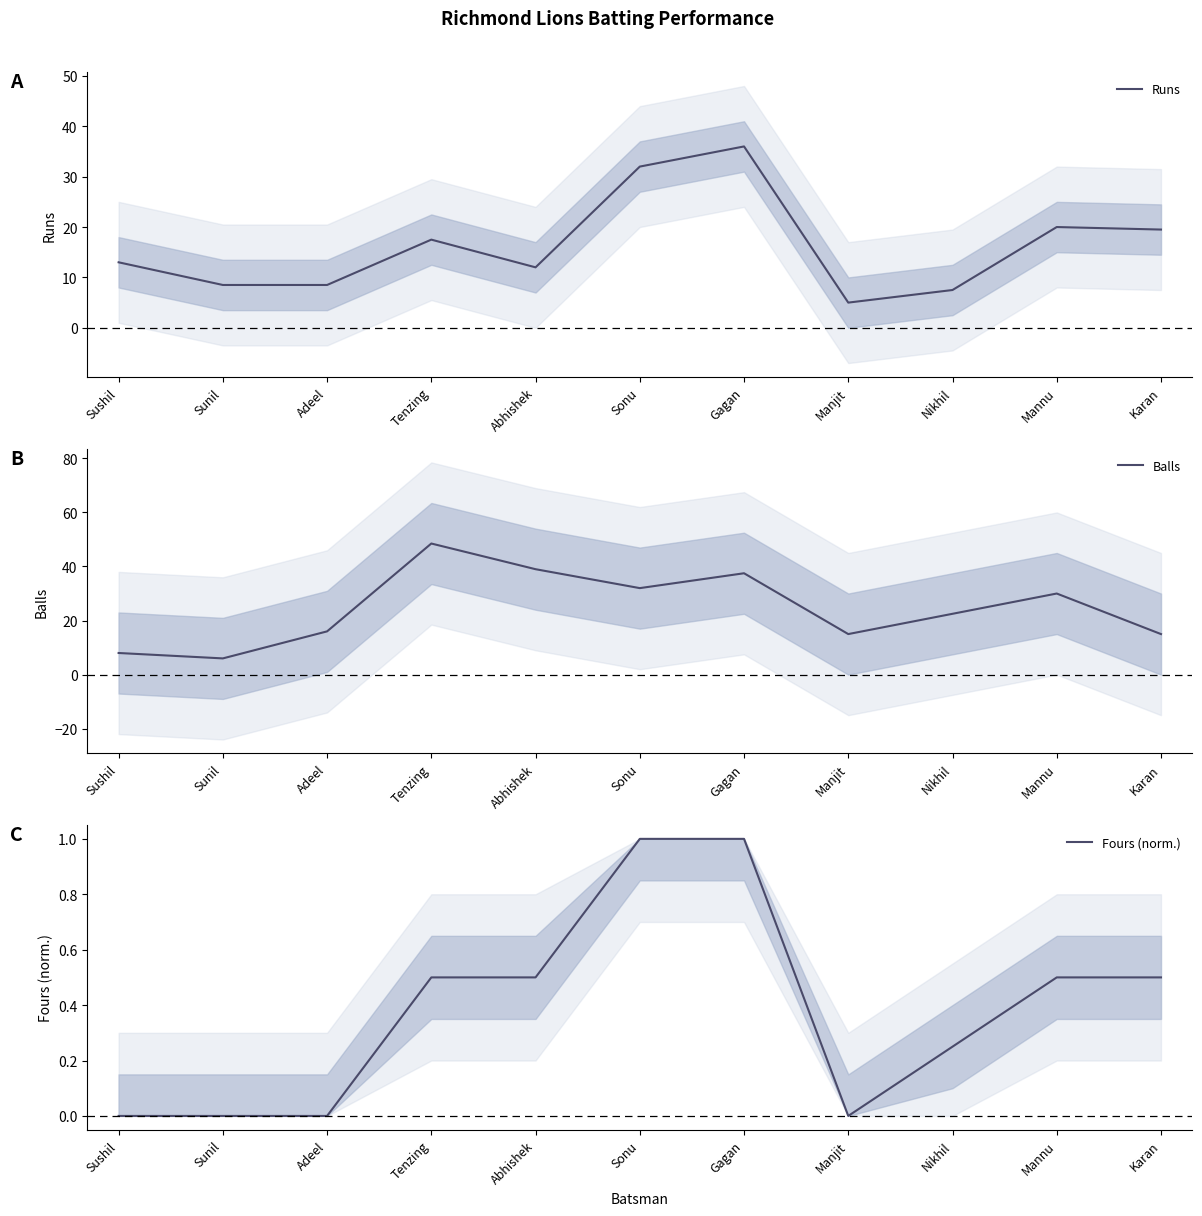

What is the highest value of the Fours (norm.) series?

1.0